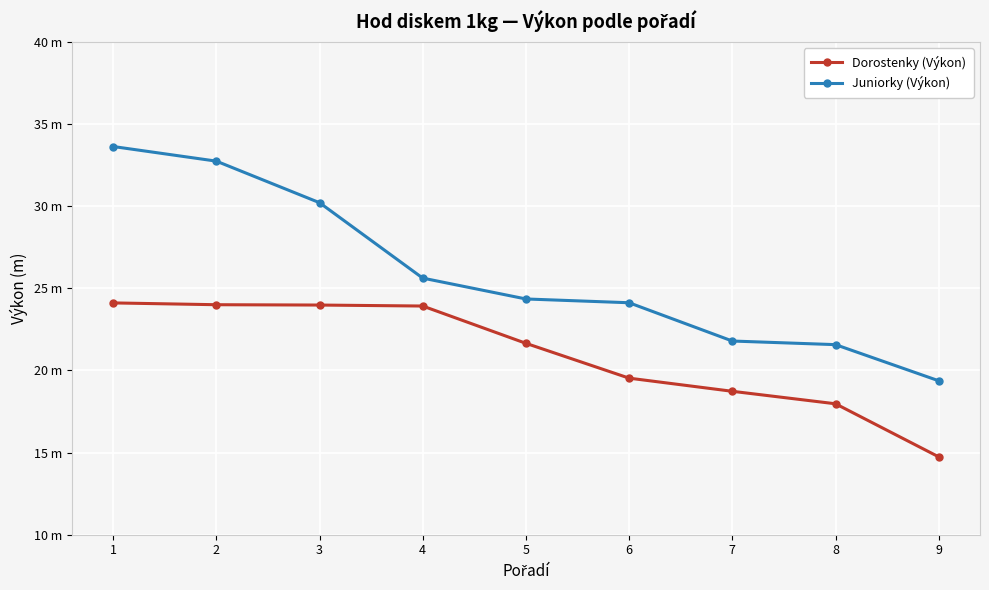

What are all the series names shown in the legend?

Dorostenky (Výkon), Juniorky (Výkon)